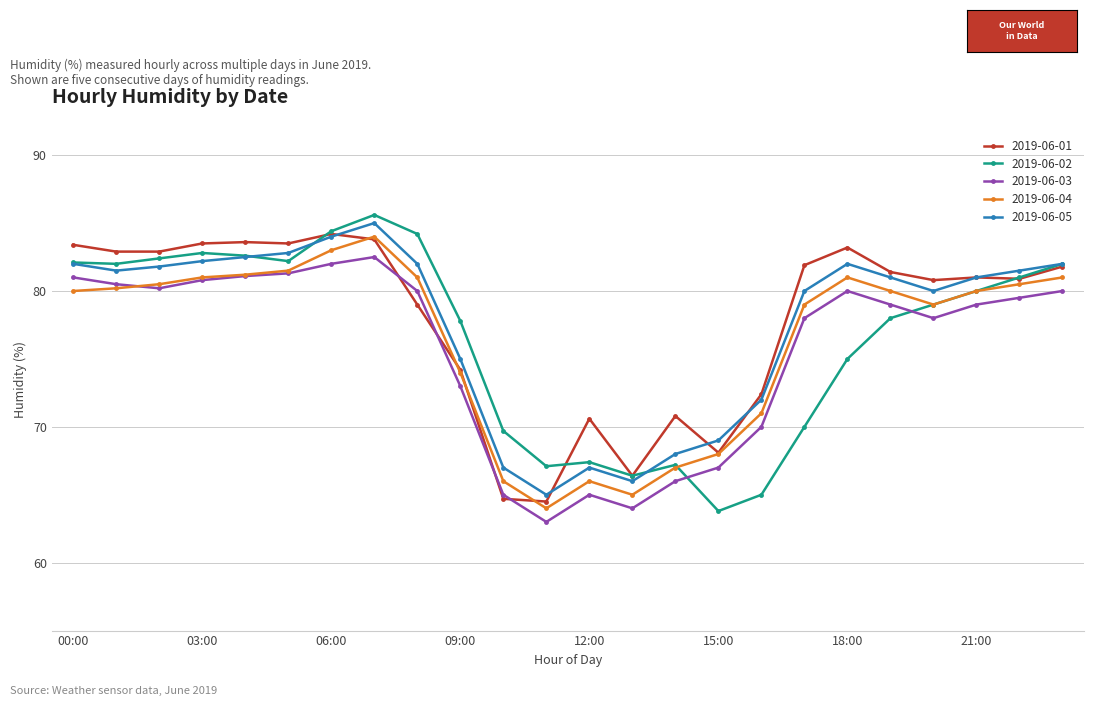

In 2019-06-04, how many points are higher than both neighbors (excluding endpoints)?

3